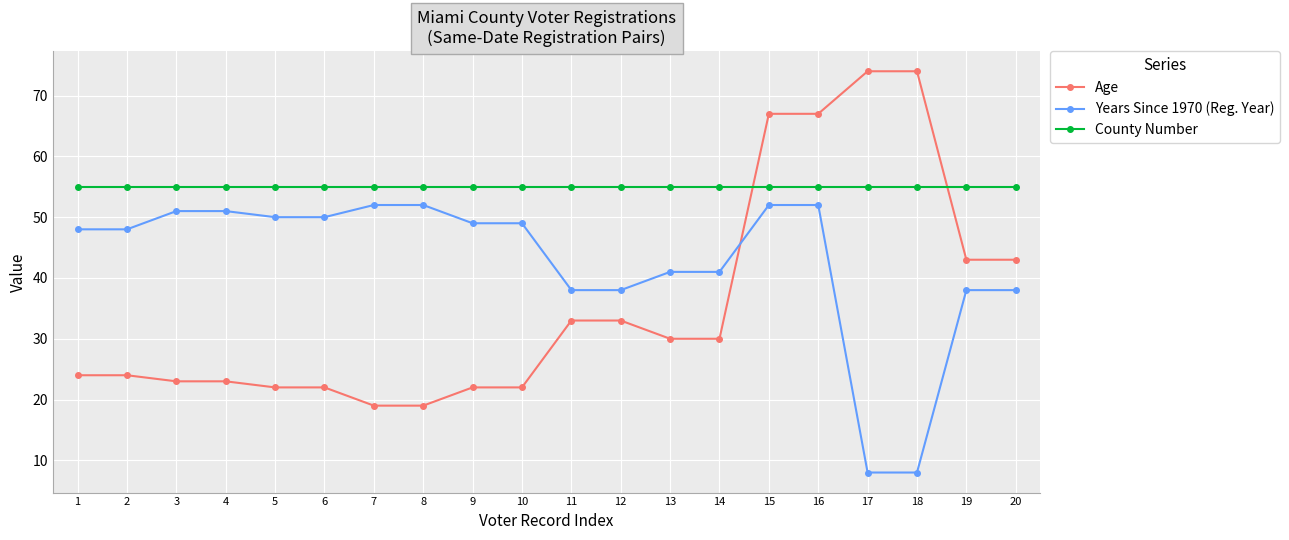

Which series has the largest total across all categories?

County Number